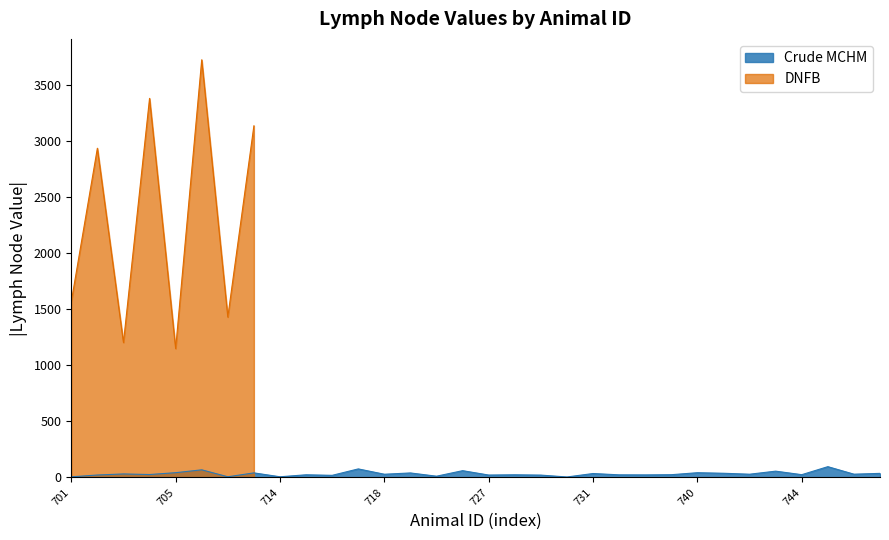

What is the ratio of the value at 730 to the value at 733?

0.2